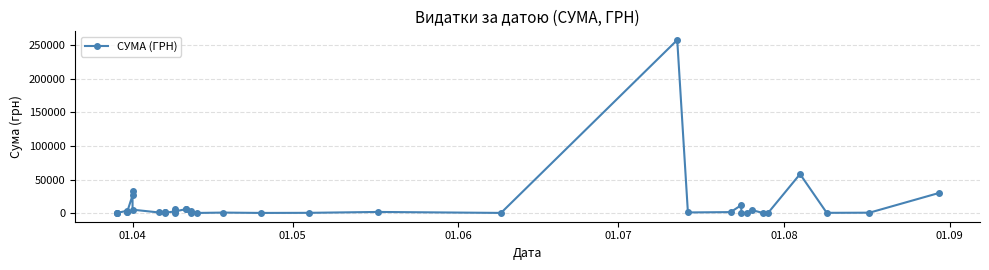

True or false: the data has more than 2 interior local peaks.

True